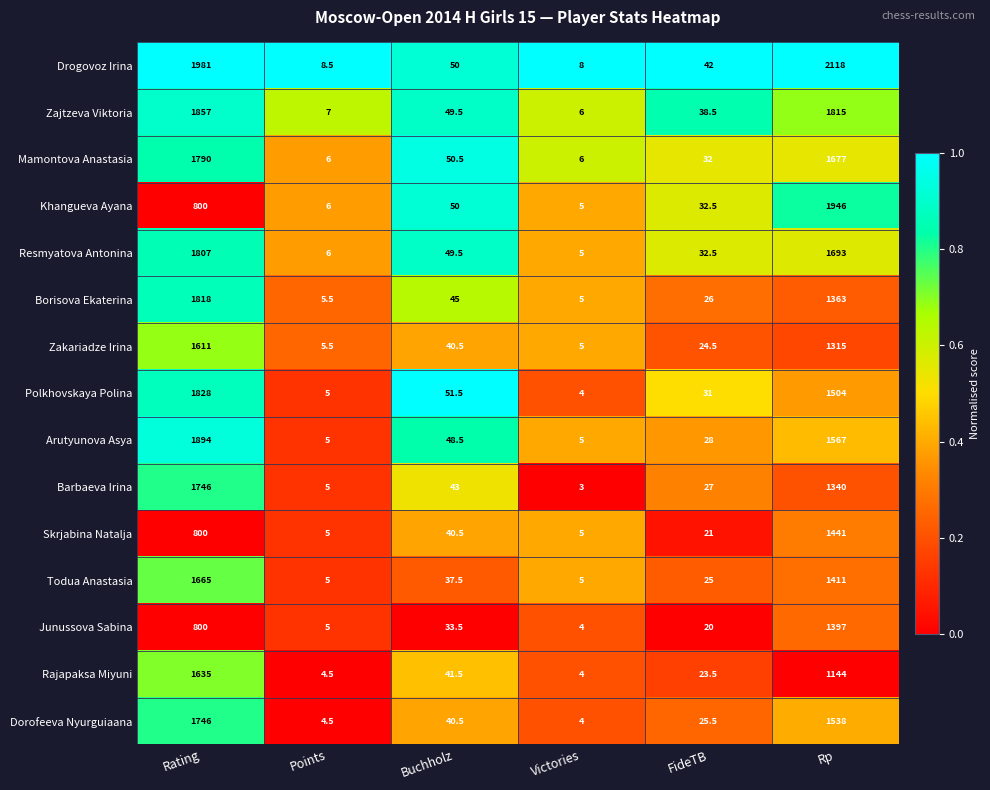

At Rp, list the series in order from largest to smallest.

Drogovoz Irina, Khangueva Ayana, Zajtzeva Viktoria, Resmyatova Antonina, Mamontova Anastasia, Arutyunova Asya, Dorofeeva Nyurguiaana, Polkhovskaya Polina, Skrjabina Natalja, Todua Anastasia, Junussova Sabina, Borisova Ekaterina, Barbaeva Irina, Zakariadze Irina, Rajapaksa Miyuni